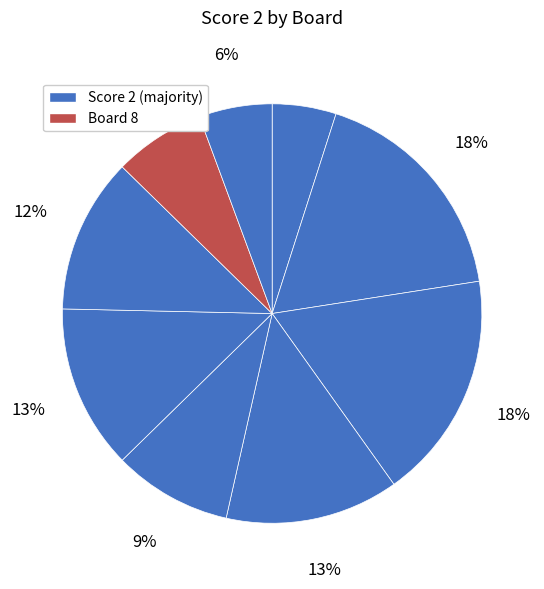

What is the smallest slice in the pie chart?

1